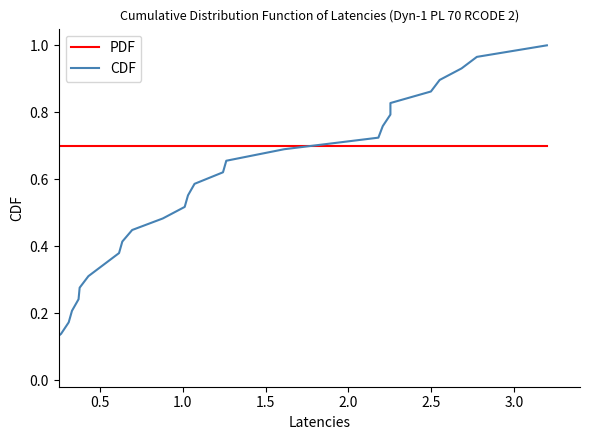

What are all the series names shown in the legend?

PDF, CDF